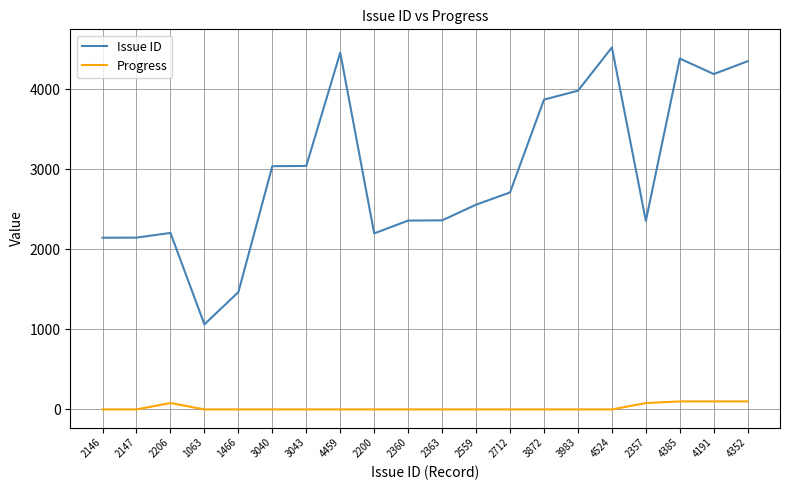

Between 2200 and 2360, which series saw the biggest shift?

Issue ID